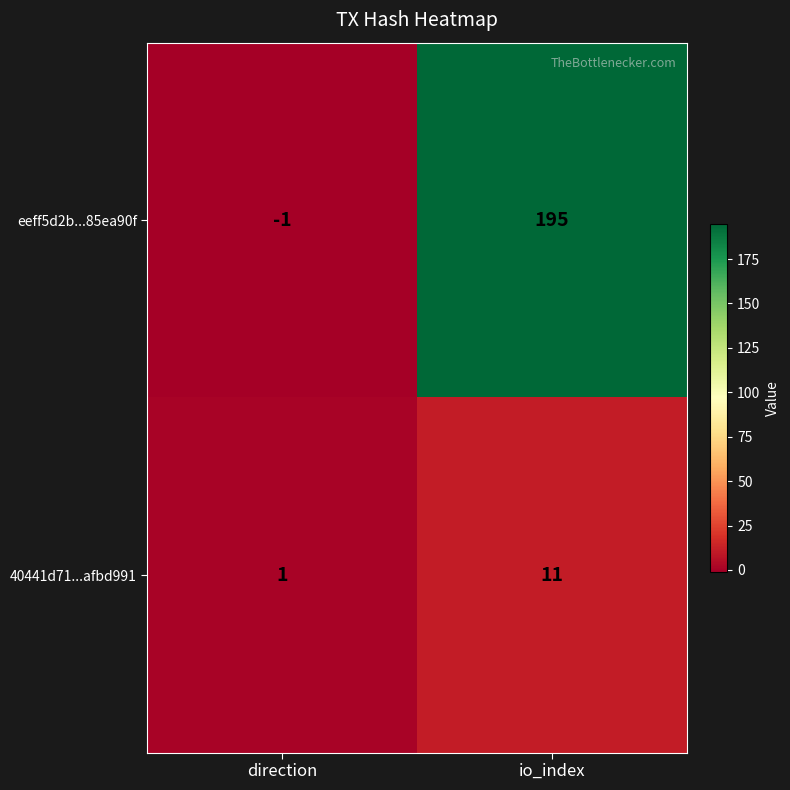

True or false: 40441d71...afbd991 has a value of 4 at io_index.

False